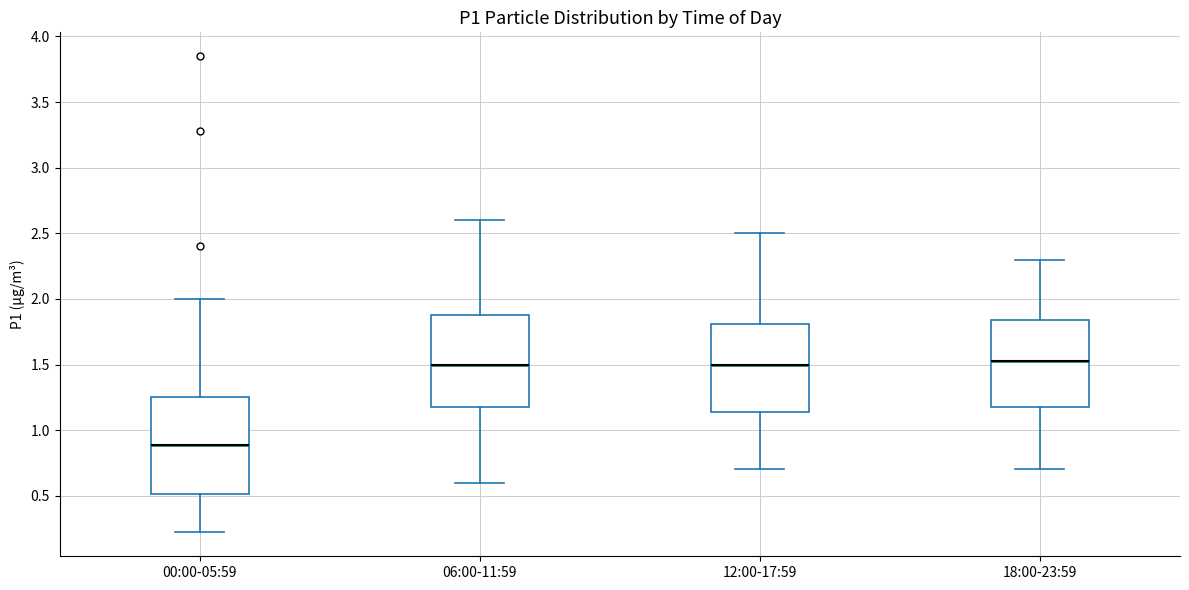

Reading left to right, read every box against the y-axis: the position of its median line, the range the box covers, and the ends of its whiskers. The values are not printed on the chart, so give them approximately, as read against the axis.

00:00-05:59: median 0.90, box 0.50 to 1.25, whiskers 0.20 to 2.00
06:00-11:59: median 1.50, box 1.20 to 1.90, whiskers 0.60 to 2.60
12:00-17:59: median 1.50, box 1.15 to 1.80, whiskers 0.70 to 2.50
18:00-23:59: median 1.55, box 1.20 to 1.85, whiskers 0.70 to 2.30